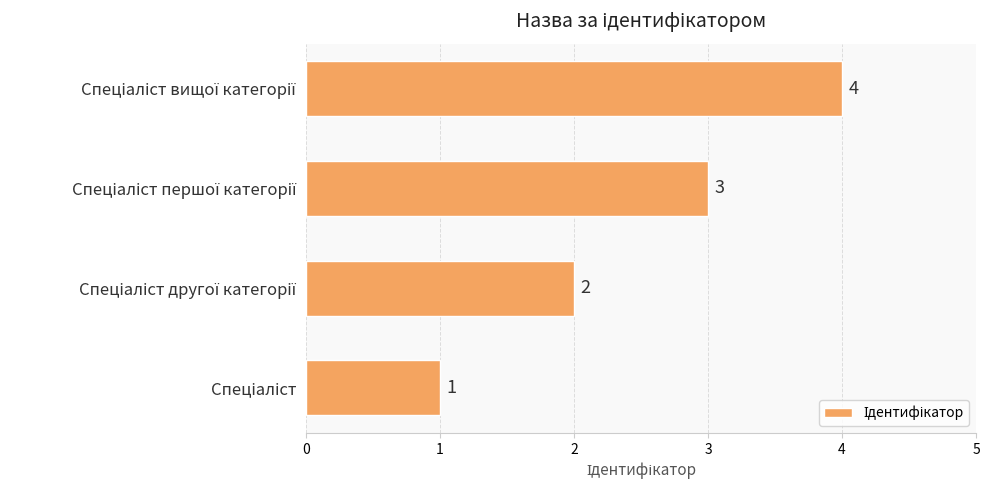

How many values are between 2 and 4?

3